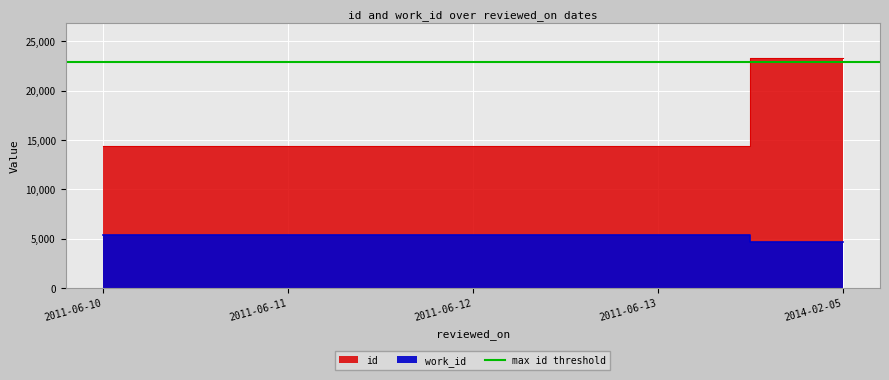

Is the value of id at 2011-06-11 greater than the value of work_id at 2011-06-13?

Yes